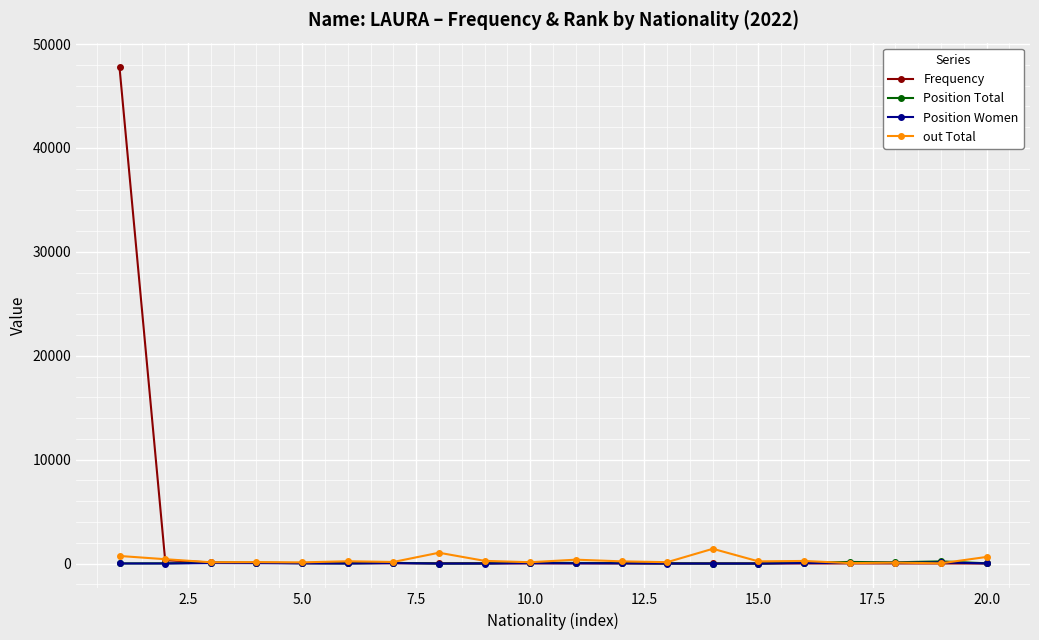

True or false: Position Total has more than 1 points higher than both neighbors.

True